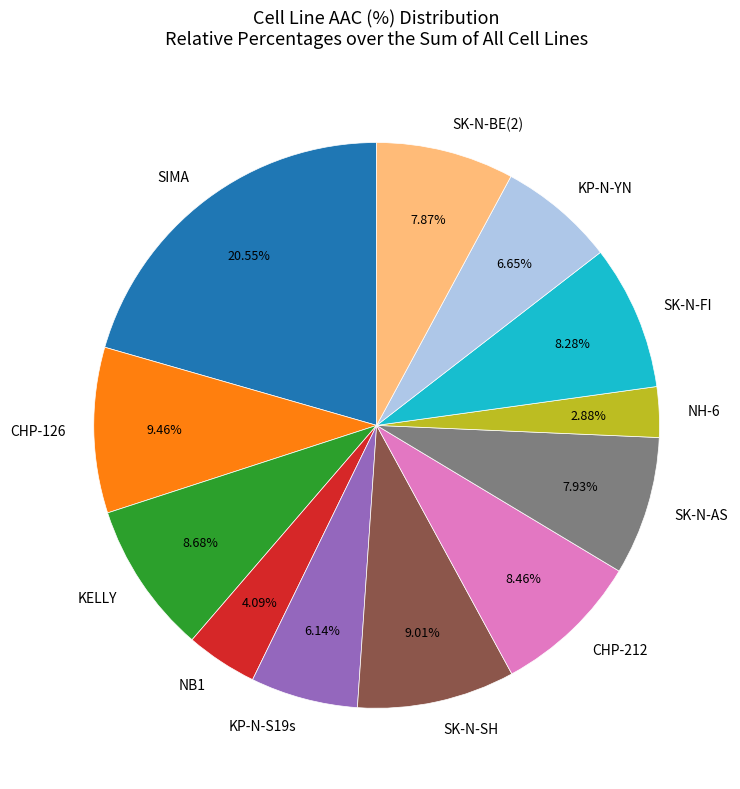

To the nearest percent, what is the average slice percentage?

8%